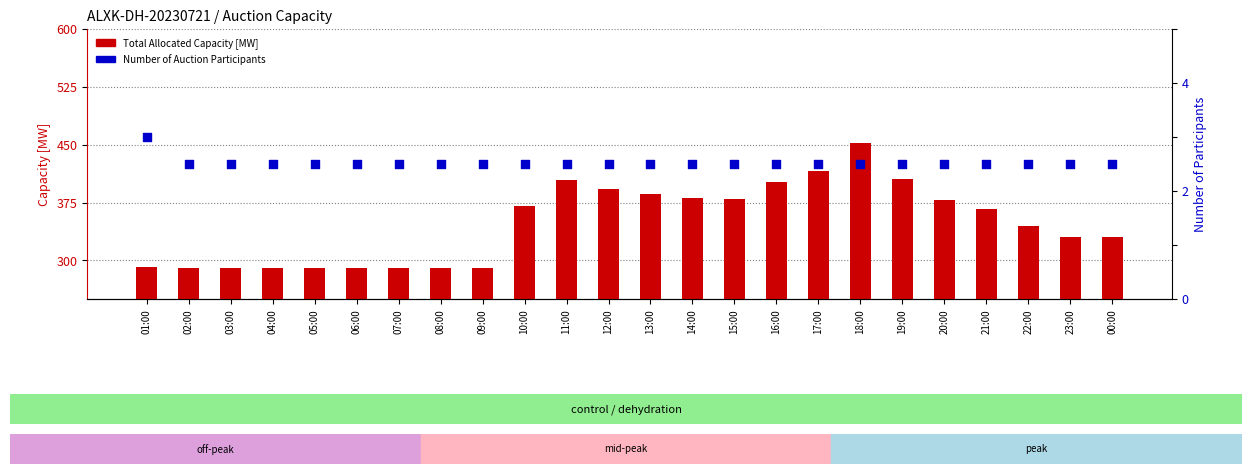

At which category is the sum across all series the highest?

18:00